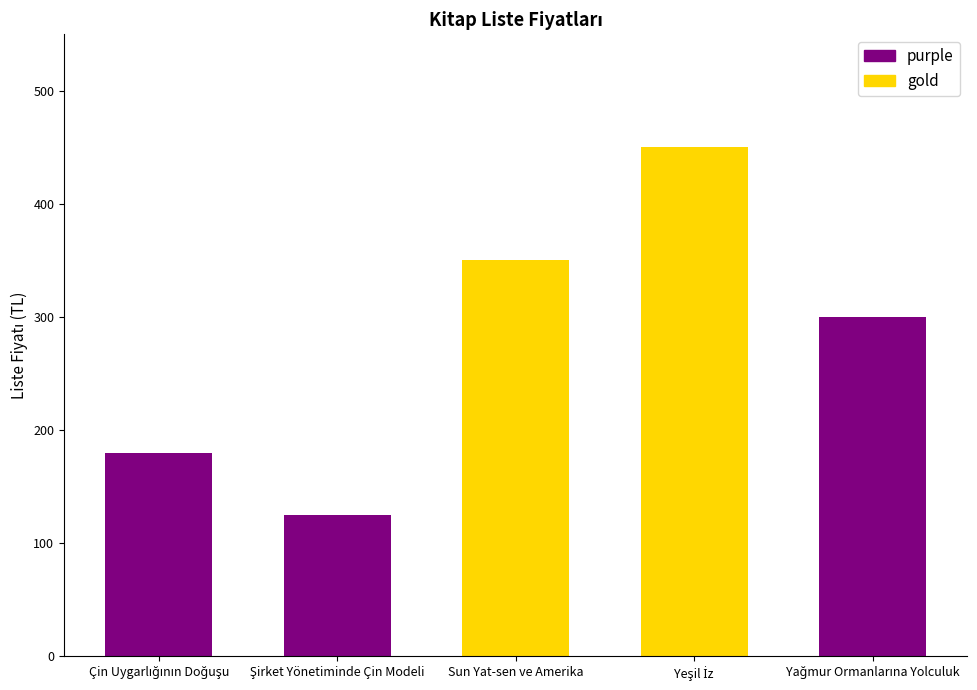

What is the difference between the maximum and minimum values?

325